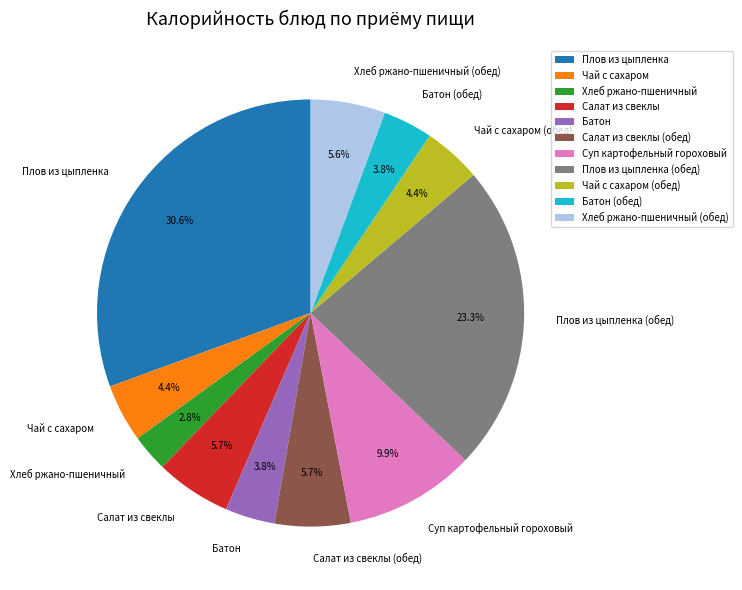

What percentage is the Салат из свеклы slice, to the nearest percent?

6%